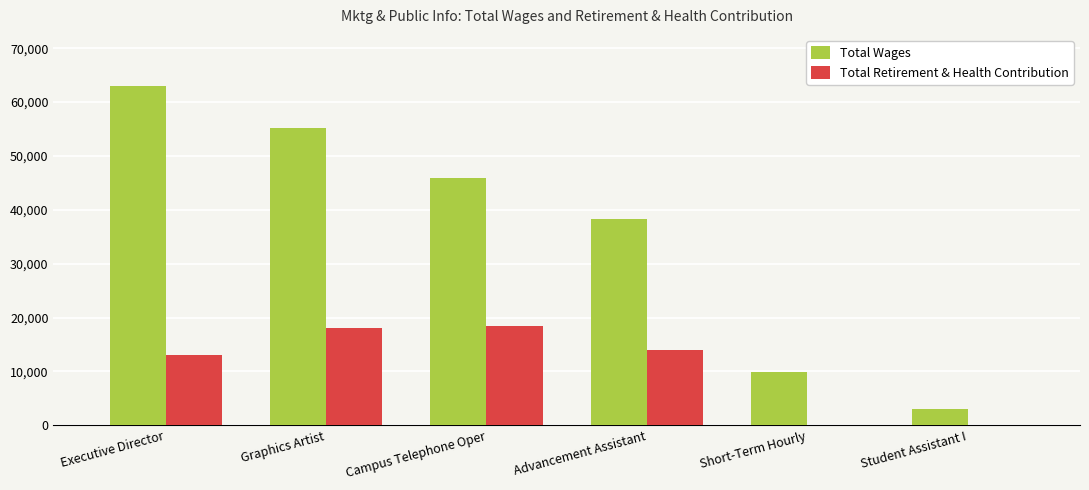

What is the maximum value shown in the chart?

63010